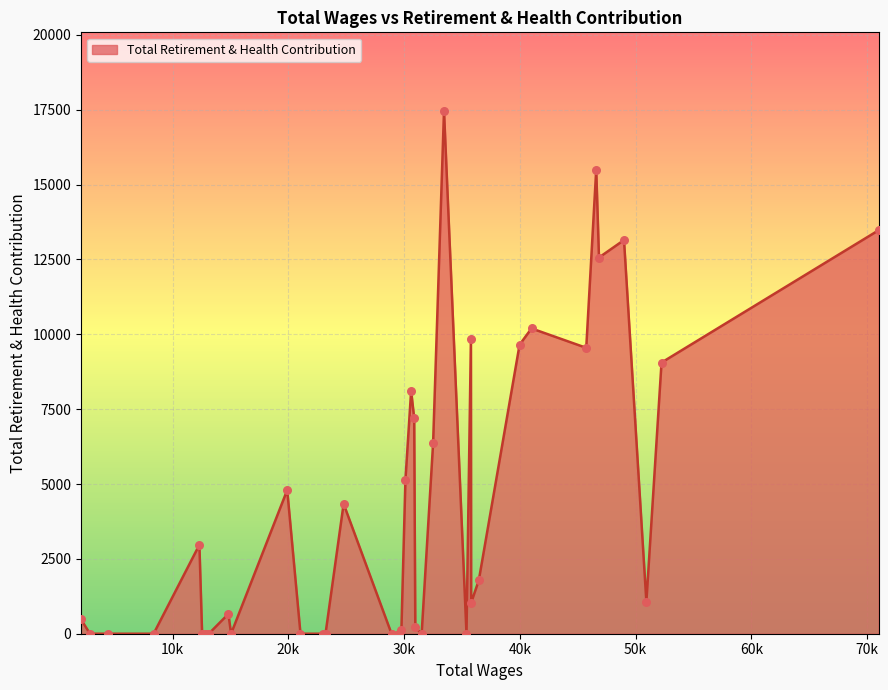

What is the difference between the maximum and minimum values?

17465